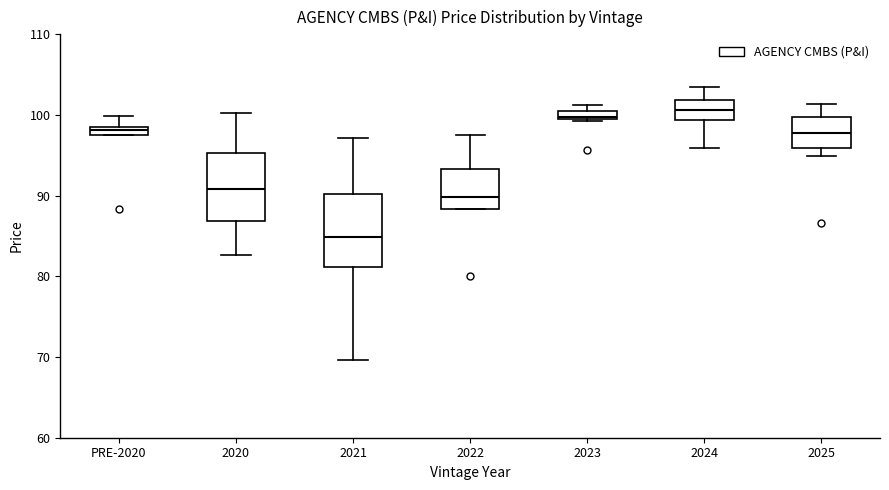

Where does the upper whisker of the box for PRE-2020 end on the y-axis? The values are not printed on the chart, so give them approximately, as read against the axis.

100